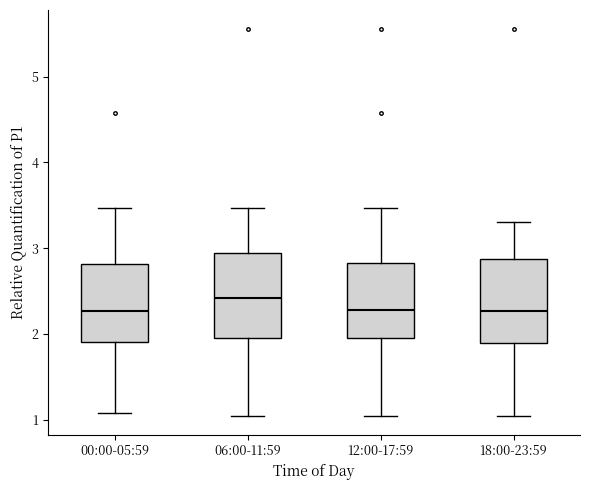

Reading left to right, read every box against the y-axis: the position of its median line, the range the box covers, and the ends of its whiskers. The values are not printed on the chart, so give them approximately, as read against the axis.

00:00-05:59: median 2.3, box 1.9 to 2.8, whiskers 1.1 to 3.5
06:00-11:59: median 2.4, box 2.0 to 2.9, whiskers 1.1 to 3.5
12:00-17:59: median 2.3, box 2.0 to 2.8, whiskers 1.1 to 3.5
18:00-23:59: median 2.3, box 1.9 to 2.9, whiskers 1.1 to 3.3